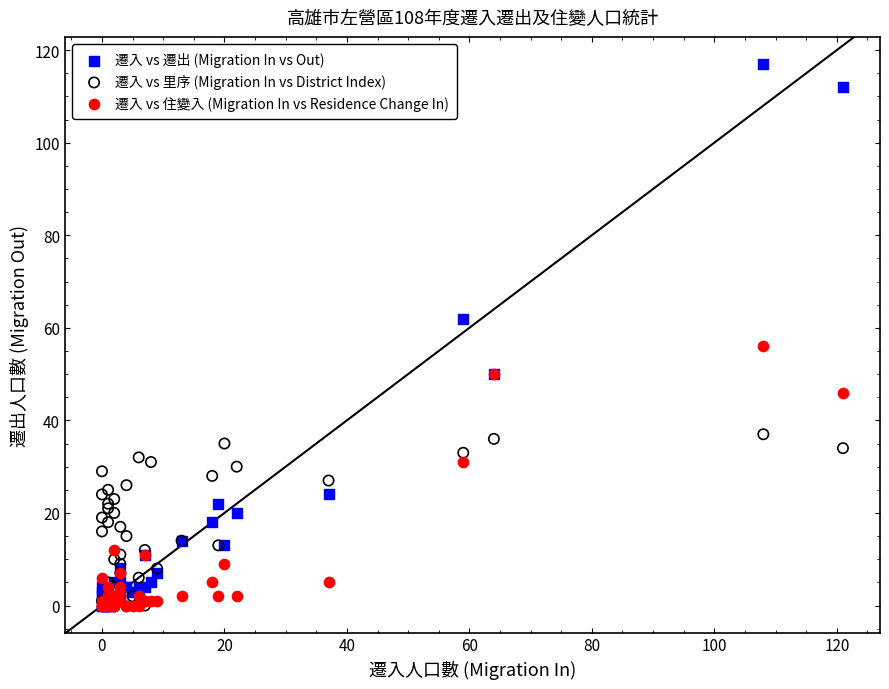

Which series reaches the maximum Y coordinate?

遷入 vs 遷出 (Migration In vs Out)